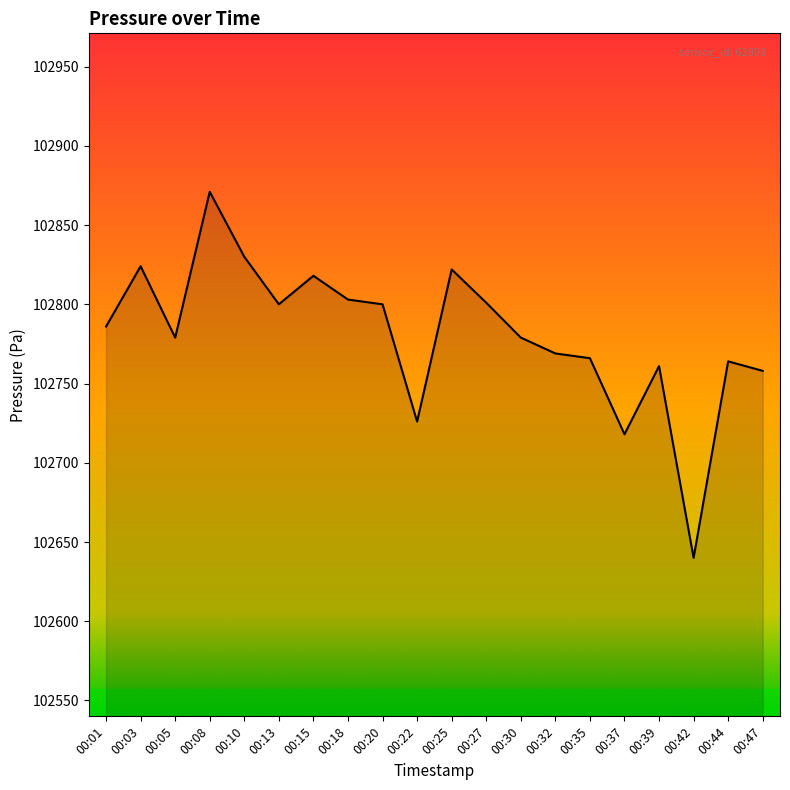

Does the chart display data point markers on the line(s)?

No